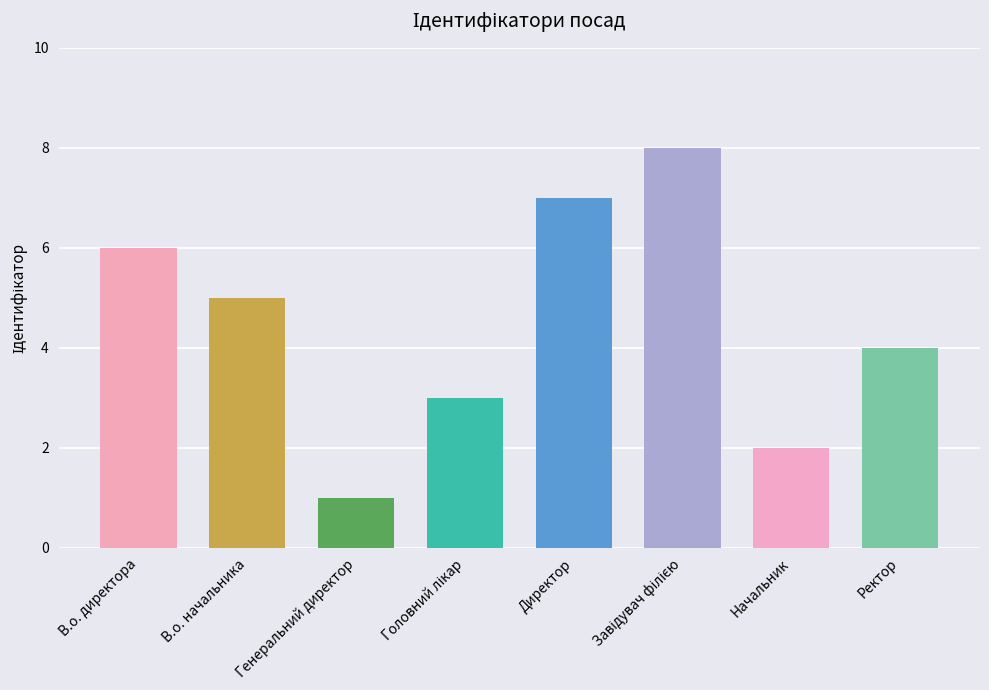

Does the chart contain stacked bars?

No